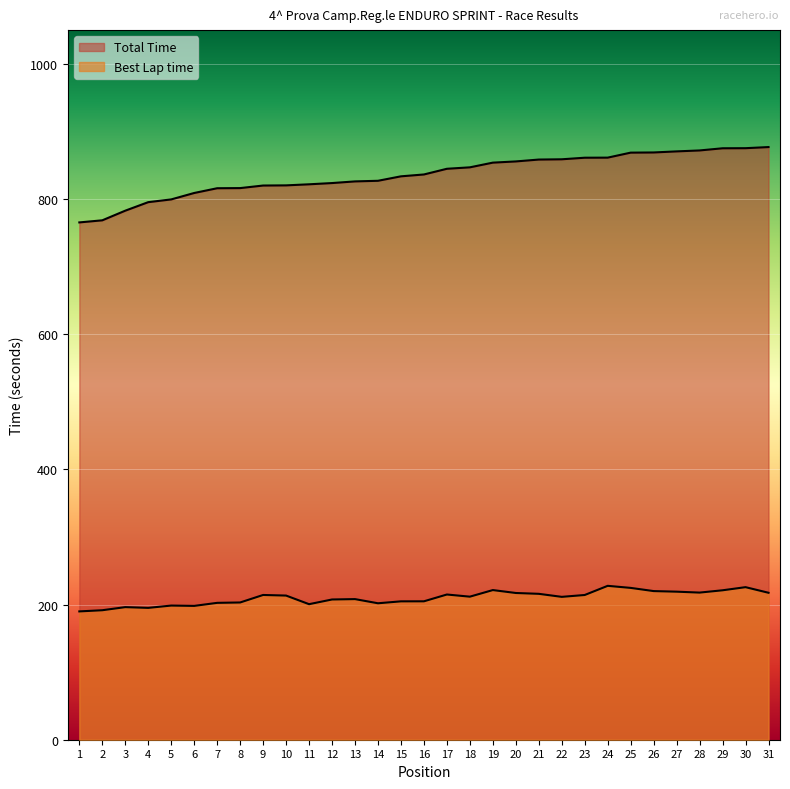

Reading left to right, list all the values displayed in this chart.

Total Time: 765.5	768.6	782.8	795.4	799.5	809.0	816.0	816.2	820.0	820.3	821.9	823.7	826.1	827.0	833.6	836.4	844.8	847.0	853.9	855.7	858.5	858.9	861.2	861.3	868.7	869.0	870.5	871.9	875.2	875.3	877.0
Best Lap time: 189.9	191.6	196.2	195.1	198.5	198.0	202.5	203.1	214.2	213.3	200.6	207.5	208.1	201.9	204.7	204.8	214.9	211.7	221.4	217.1	215.9	211.4	214.2	227.7	224.7	219.9	219.1	217.7	221.1	225.7	217.4